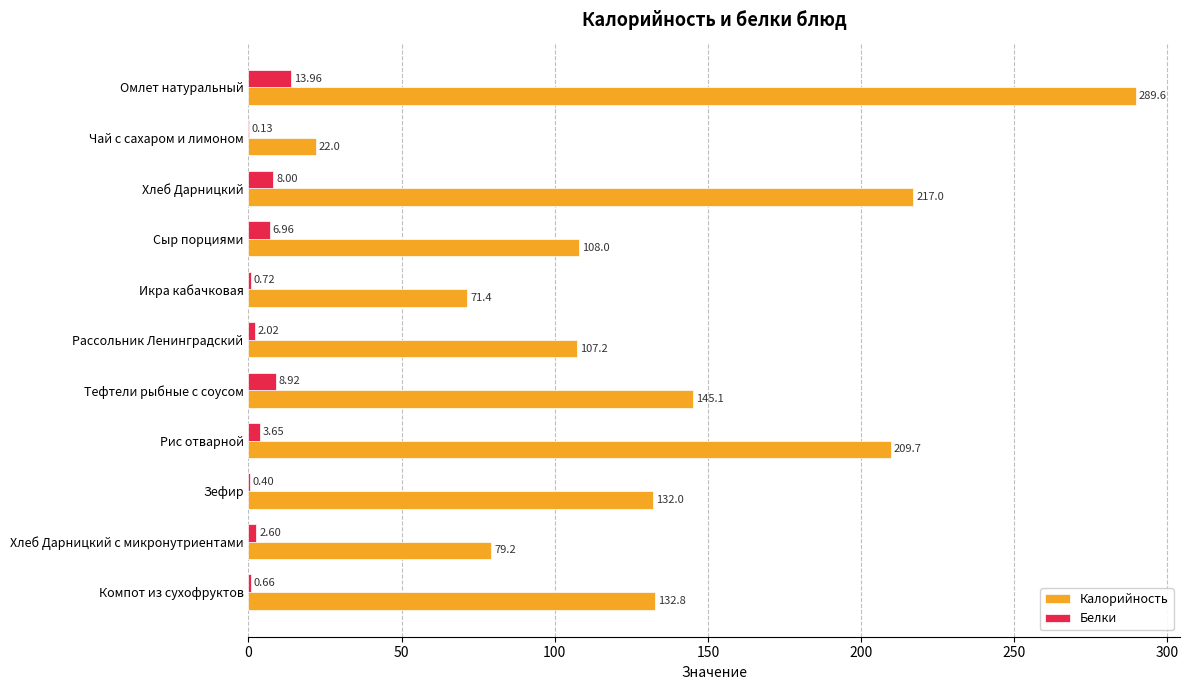

What are all the series names shown in the legend?

Калорийность, Белки